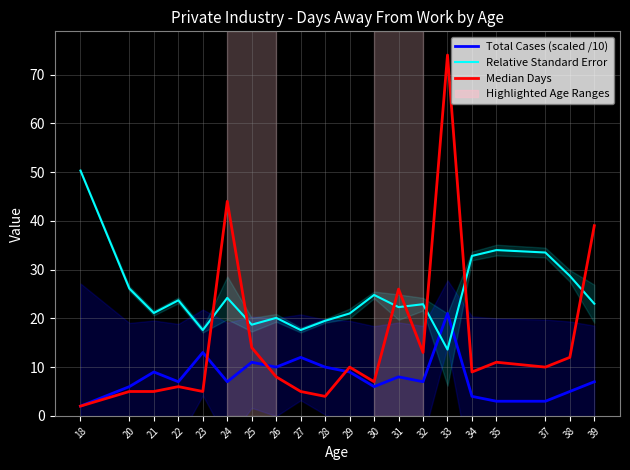

List the series in order of their peak value, lowest first.

Total Cases (scaled /10), Relative Standard Error, Median Days